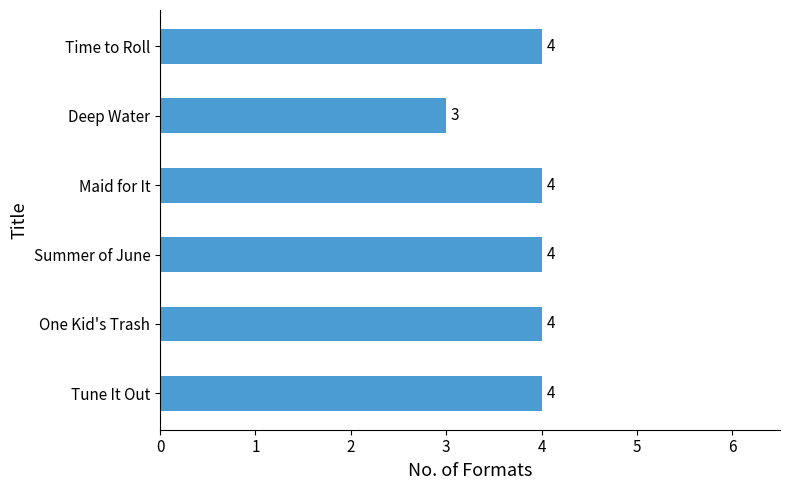

True or false: the data shows 3 at Deep Water.

True